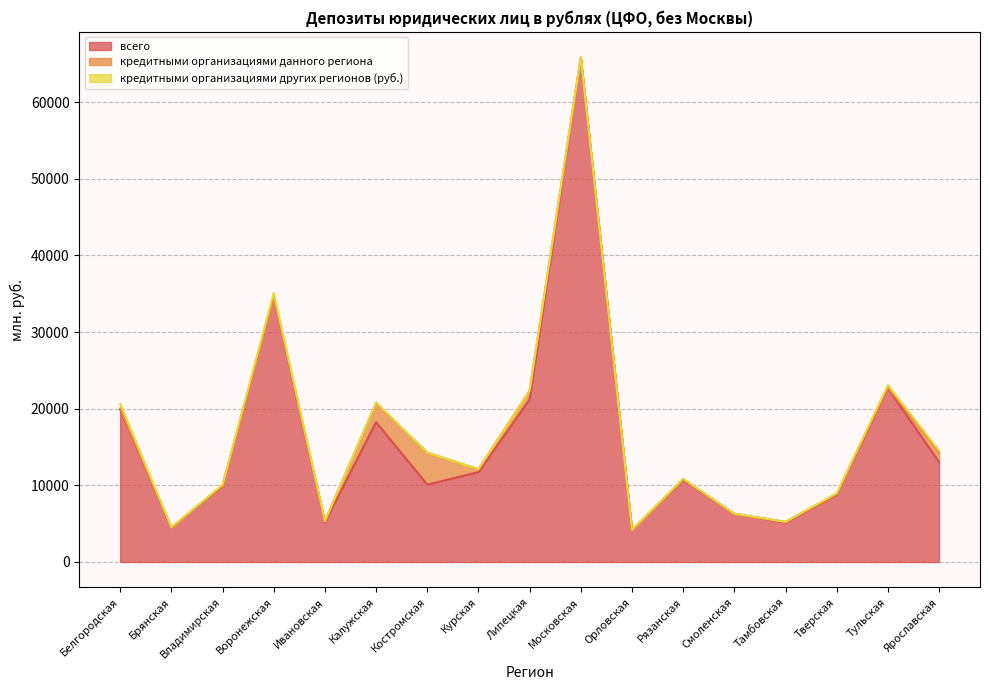

True or false: кредитными организациями данного региона and всего intersect in this chart.

False